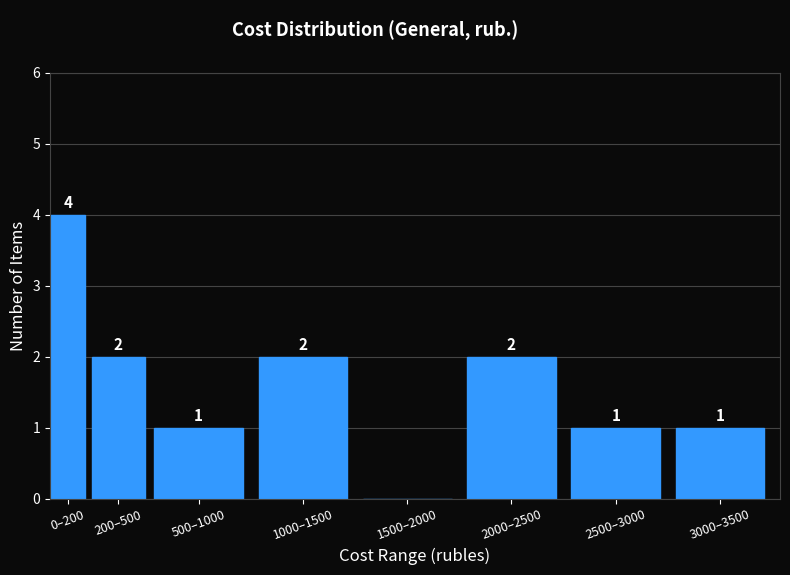

Reading right to left, extract all data points from this chart.

3000–3500=1	2500–3000=1	2000–2500=2	1500–2000=0	1000–1500=2	500–1000=1	200–500=2	0–200=4